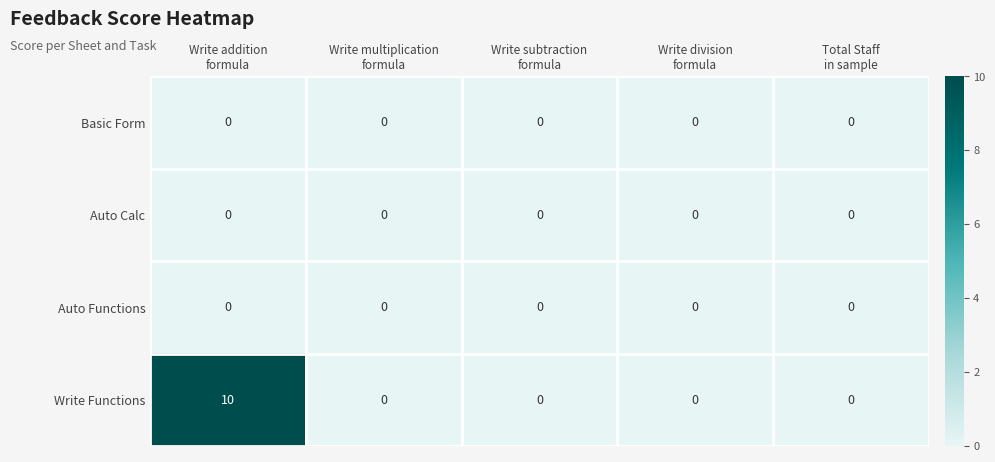

Count the number of data series in this chart.

4